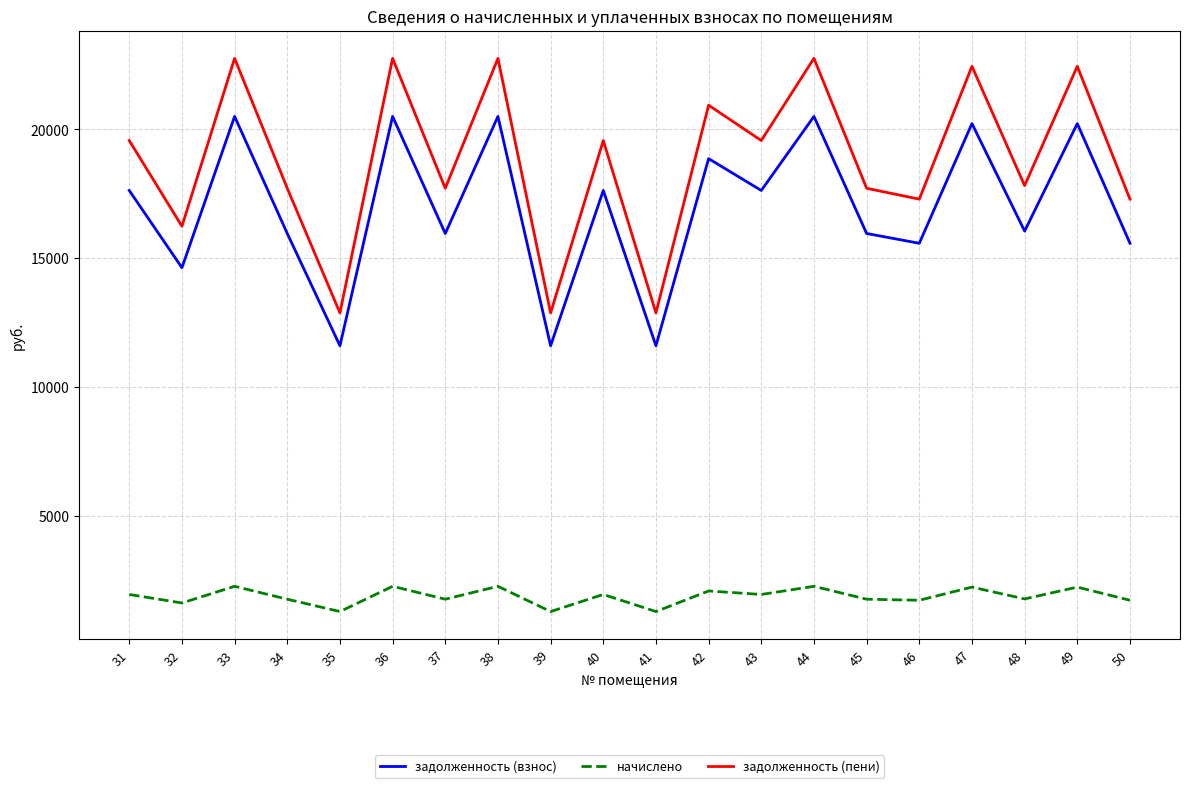

Where is the first local maximum for задолженность (пени)?

33